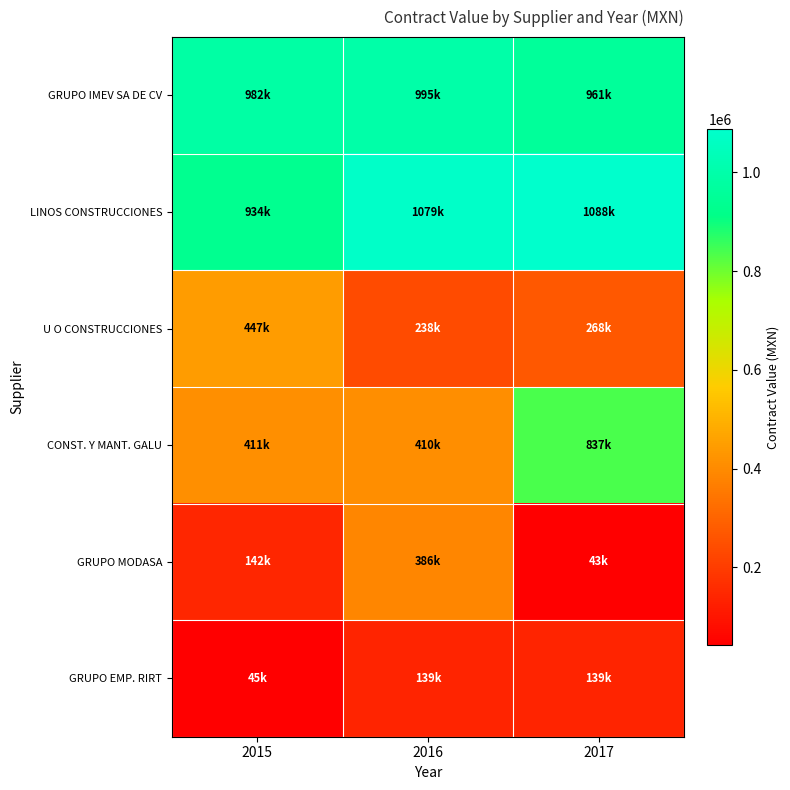

Which has a higher value, 2017 or 2015?

2015